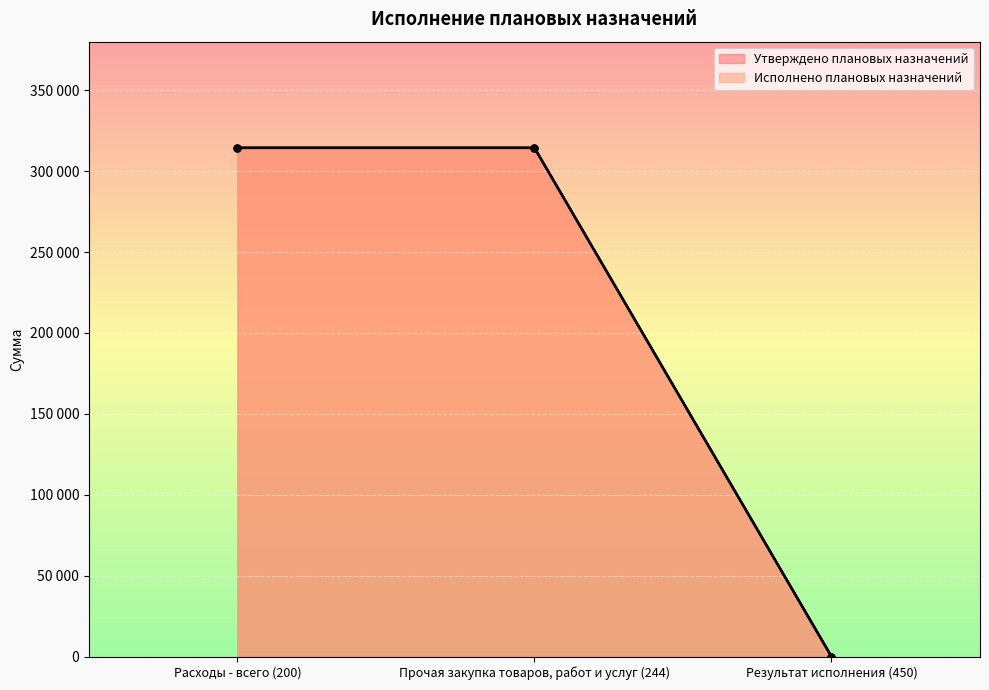

What is the value of the Утверждено плановых назначений point at the 1st from the left?

314400